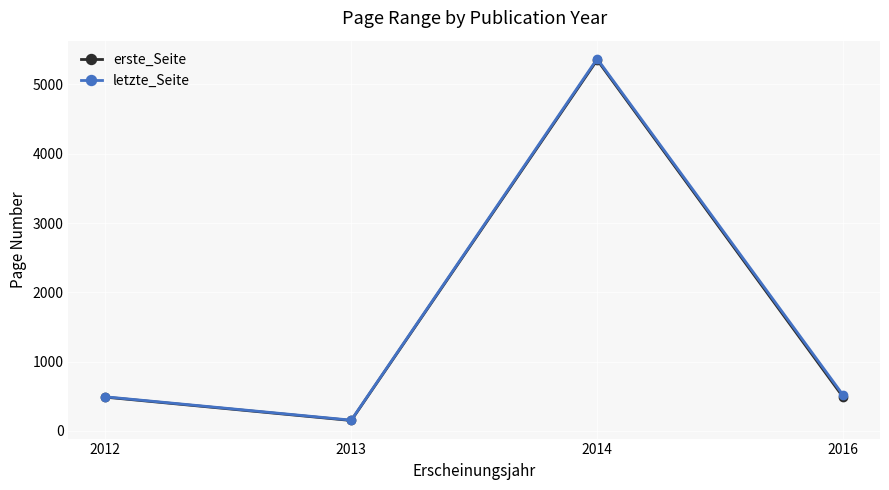

True or false: erste_Seite and letzte_Seite intersect in this chart.

False